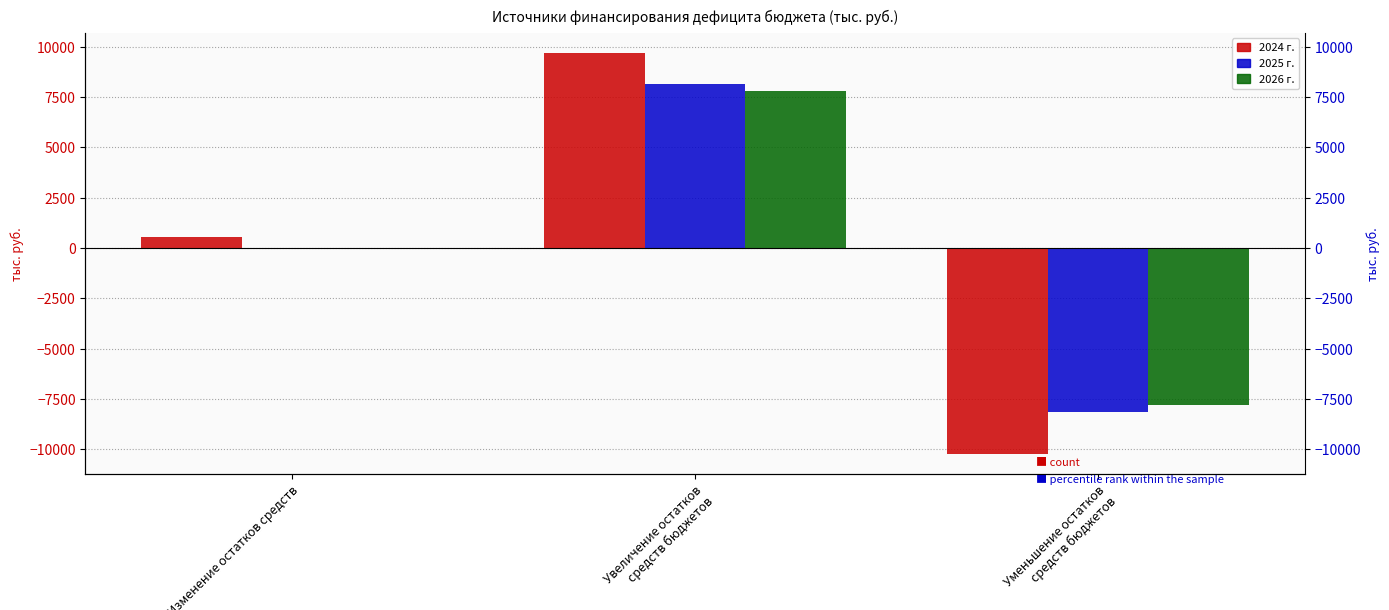

How many data points does each series have?

3